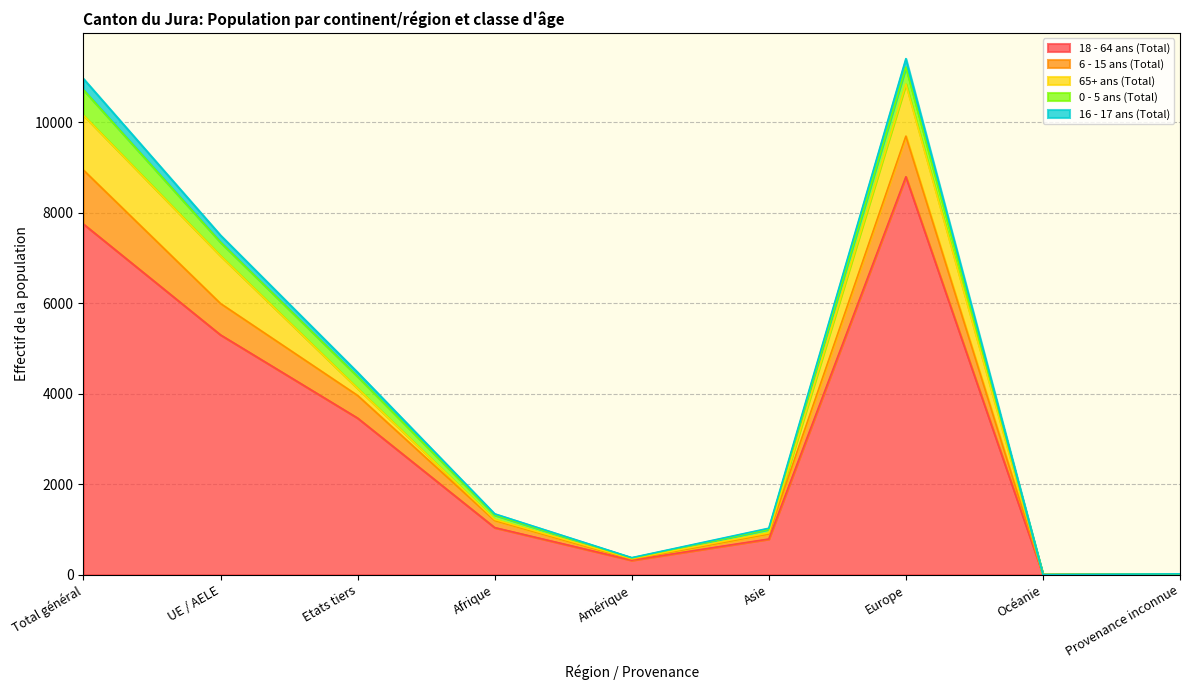

How many interior local valleys does the 0 - 5 ans (Total) series have?

2